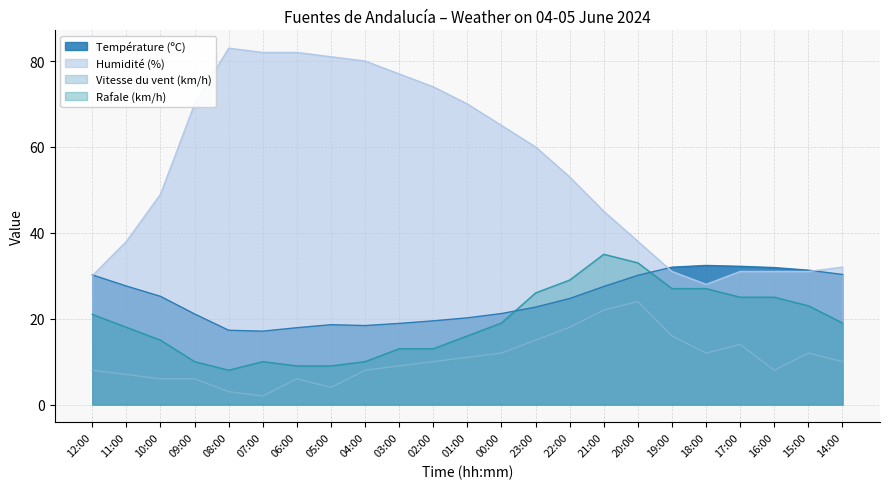

What is the sum of all Vitesse du vent (km/h) values?

243.0